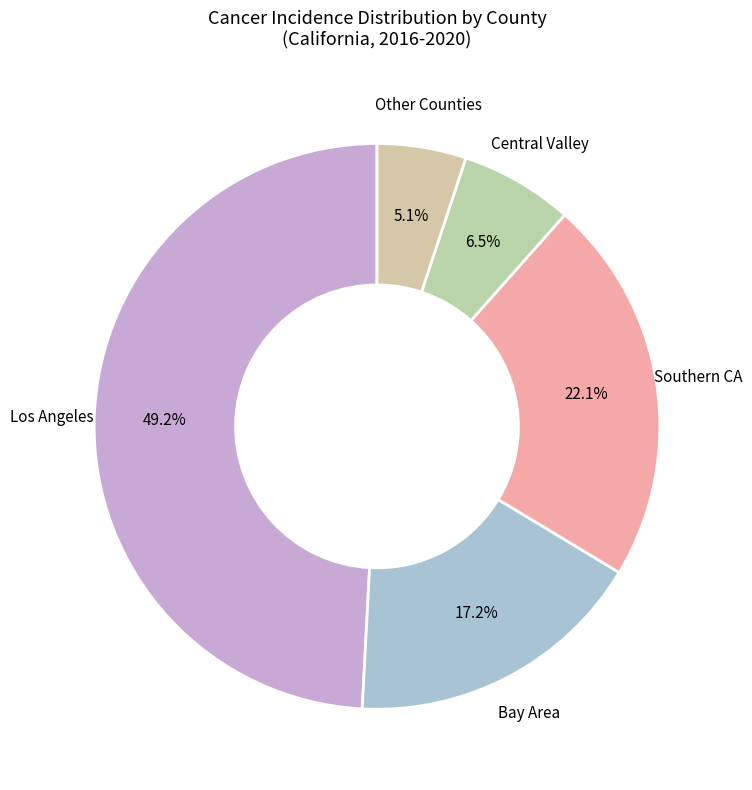

How many slices are in this pie chart?

5